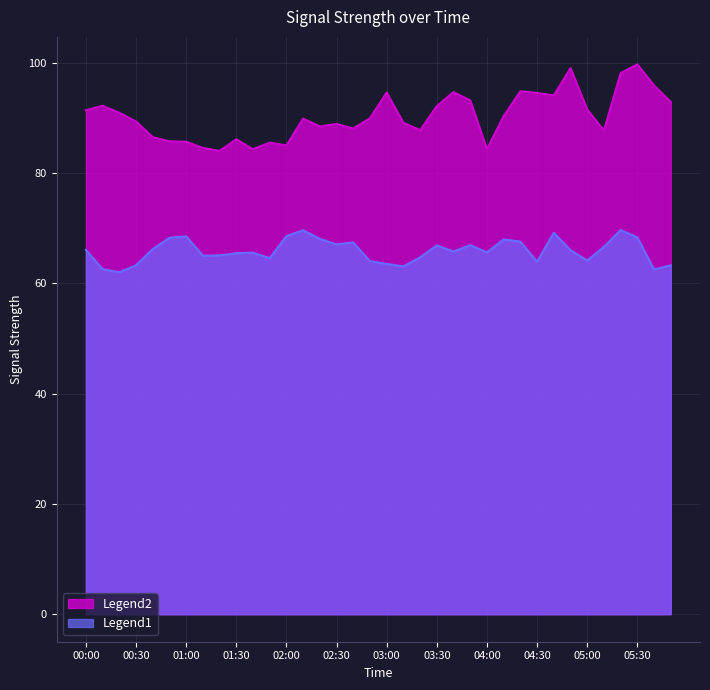

What is the lowest value of the Legend2 series?

84.0